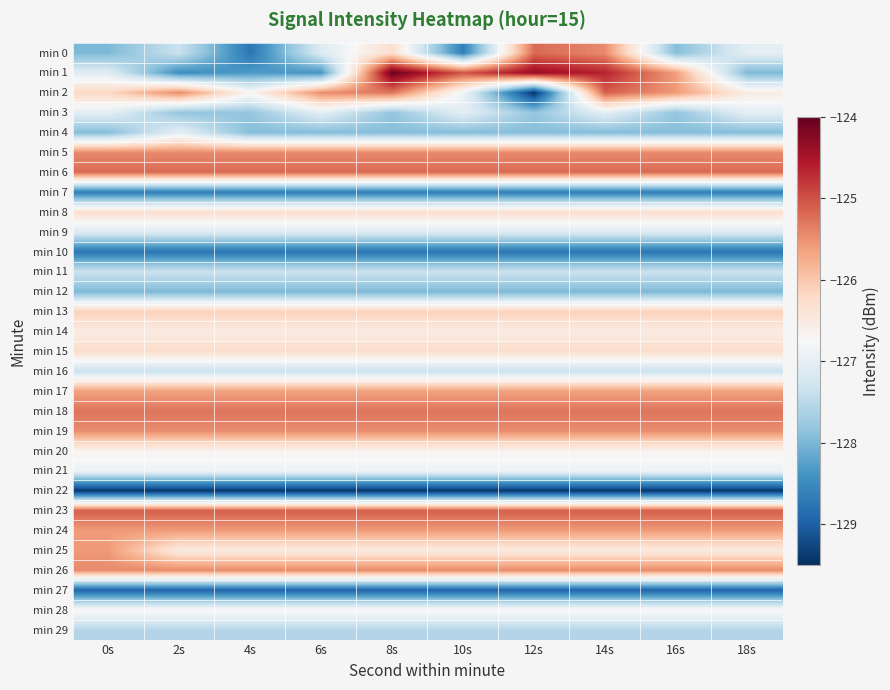

Reading left to right, what are all the values shown in this chart?

min 0: 0s=-128.0	2s=-127.3	4s=-128.7	6s=-127.1	8s=-126.3	10s=-128.6	12s=-125.2	14s=-125.4	16s=-127.9	18s=-127.0
min 1: 0s=-127.1	2s=-128.5	4s=-128.3	6s=-128.4	8s=-124.0	10s=-125.0	12s=-124.4	14s=-124.6	16s=-125.6	18s=-128.0
min 2: 0s=-126.2	2s=-125.4	4s=-126.7	6s=-125.5	8s=-125.3	10s=-126.9	12s=-129.4	14s=-125.1	16s=-125.6	18s=-126.5
min 3: 0s=-127.0	2s=-127.8	4s=-127.8	6s=-127.0	8s=-127.8	10s=-127.0	12s=-127.8	14s=-127.0	16s=-127.8	18s=-127.0
min 4: 0s=-127.9	2s=-127.0	4s=-127.9	6s=-127.9	8s=-127.9	10s=-127.9	12s=-127.9	14s=-127.9	16s=-127.9	18s=-127.9
min 5: 0s=-125.4	2s=-125.4	4s=-125.4	6s=-125.4	8s=-125.4	10s=-125.4	12s=-125.4	14s=-125.4	16s=-125.4	18s=-125.4
min 6: 0s=-125.2	2s=-125.2	4s=-125.2	6s=-125.2	8s=-125.2	10s=-125.2	12s=-125.2	14s=-125.2	16s=-125.2	18s=-125.2
min 7: 0s=-128.6	2s=-128.6	4s=-128.6	6s=-128.6	8s=-128.6	10s=-128.6	12s=-128.6	14s=-128.6	16s=-128.6	18s=-128.6
min 8: 0s=-126.3	2s=-126.3	4s=-126.3	6s=-126.3	8s=-126.3	10s=-126.3	12s=-126.3	14s=-126.3	16s=-126.3	18s=-126.3
min 9: 0s=-127.1	2s=-127.1	4s=-127.1	6s=-127.1	8s=-127.1	10s=-127.1	12s=-127.1	14s=-127.1	16s=-127.1	18s=-127.1
min 10: 0s=-128.7	2s=-128.7	4s=-128.7	6s=-128.7	8s=-128.7	10s=-128.7	12s=-128.7	14s=-128.7	16s=-128.7	18s=-128.7
min 11: 0s=-127.3	2s=-127.3	4s=-127.3	6s=-127.3	8s=-127.3	10s=-127.3	12s=-127.3	14s=-127.3	16s=-127.3	18s=-127.3
min 12: 0s=-128.0	2s=-128.0	4s=-128.0	6s=-128.0	8s=-128.0	10s=-128.0	12s=-128.0	14s=-128.0	16s=-128.0	18s=-128.0
min 13: 0s=-126.1	2s=-126.1	4s=-126.1	6s=-126.1	8s=-126.1	10s=-126.1	12s=-126.1	14s=-126.1	16s=-126.1	18s=-126.1
min 14: 0s=-126.5	2s=-126.5	4s=-126.5	6s=-126.5	8s=-126.5	10s=-126.5	12s=-126.5	14s=-126.5	16s=-126.5	18s=-126.5
min 15: 0s=-126.3	2s=-126.3	4s=-126.3	6s=-126.3	8s=-126.3	10s=-126.3	12s=-126.3	14s=-126.3	16s=-126.3	18s=-126.3
min 16: 0s=-127.3	2s=-127.3	4s=-127.3	6s=-127.3	8s=-127.3	10s=-127.3	12s=-127.3	14s=-127.3	16s=-127.3	18s=-127.3
min 17: 0s=-125.6	2s=-125.6	4s=-125.6	6s=-125.6	8s=-125.6	10s=-125.6	12s=-125.6	14s=-125.6	16s=-125.6	18s=-125.6
min 18: 0s=-125.3	2s=-125.3	4s=-125.3	6s=-125.3	8s=-125.3	10s=-125.3	12s=-125.3	14s=-125.3	16s=-125.3	18s=-125.3
min 19: 0s=-125.5	2s=-125.5	4s=-125.5	6s=-125.5	8s=-125.5	10s=-125.5	12s=-125.5	14s=-125.5	16s=-125.5	18s=-125.5
min 20: 0s=-126.7	2s=-126.7	4s=-126.7	6s=-126.7	8s=-126.7	10s=-126.7	12s=-126.7	14s=-126.7	16s=-126.7	18s=-126.7
min 21: 0s=-126.9	2s=-126.9	4s=-126.9	6s=-126.9	8s=-126.9	10s=-126.9	12s=-126.9	14s=-126.9	16s=-126.9	18s=-126.9
min 22: 0s=-129.4	2s=-129.4	4s=-129.4	6s=-129.4	8s=-129.4	10s=-129.4	12s=-129.4	14s=-129.4	16s=-129.4	18s=-129.4
min 23: 0s=-125.1	2s=-125.1	4s=-125.1	6s=-125.1	8s=-125.1	10s=-125.1	12s=-125.1	14s=-125.1	16s=-125.1	18s=-125.1
min 24: 0s=-125.6	2s=-125.6	4s=-125.6	6s=-125.6	8s=-125.6	10s=-125.6	12s=-125.6	14s=-125.6	16s=-125.6	18s=-125.6
min 25: 0s=-125.6	2s=-126.5	4s=-126.5	6s=-126.5	8s=-126.5	10s=-126.5	12s=-126.5	14s=-126.5	16s=-126.5	18s=-126.5
min 26: 0s=-125.4	2s=-125.4	4s=-125.4	6s=-125.4	8s=-125.4	10s=-125.4	12s=-125.4	14s=-125.4	16s=-125.4	18s=-125.4
min 27: 0s=-128.9	2s=-128.9	4s=-128.9	6s=-128.9	8s=-128.9	10s=-128.9	12s=-128.9	14s=-128.9	16s=-128.9	18s=-128.9
min 28: 0s=-126.7	2s=-126.7	4s=-126.7	6s=-126.7	8s=-126.7	10s=-126.7	12s=-126.7	14s=-126.7	16s=-126.7	18s=-126.7
min 29: 0s=-127.6	2s=-127.6	4s=-127.6	6s=-127.6	8s=-127.6	10s=-127.6	12s=-127.6	14s=-127.6	16s=-127.6	18s=-127.6